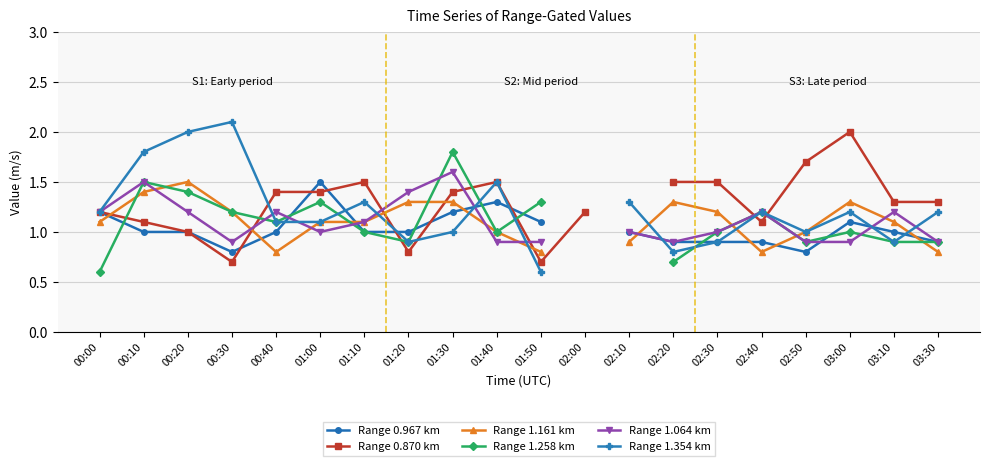

How many lines are shown in the chart?

6